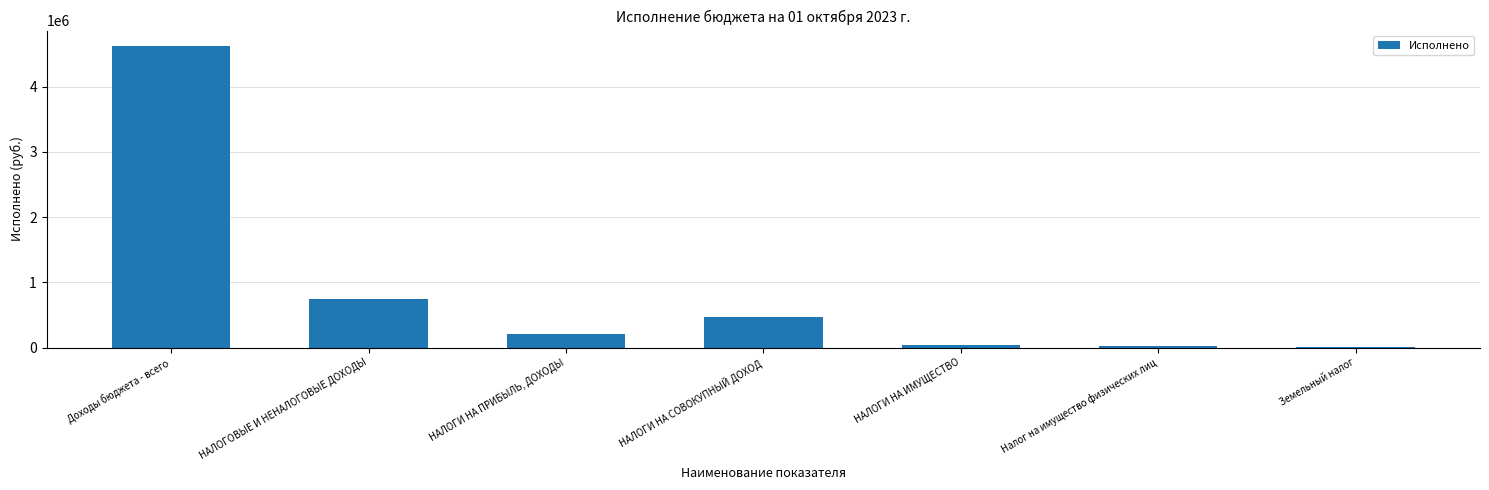

What is the sum of the values at НАЛОГИ НА ИМУЩЕСТВО and Доходы бюджета - всего?

4661442.2